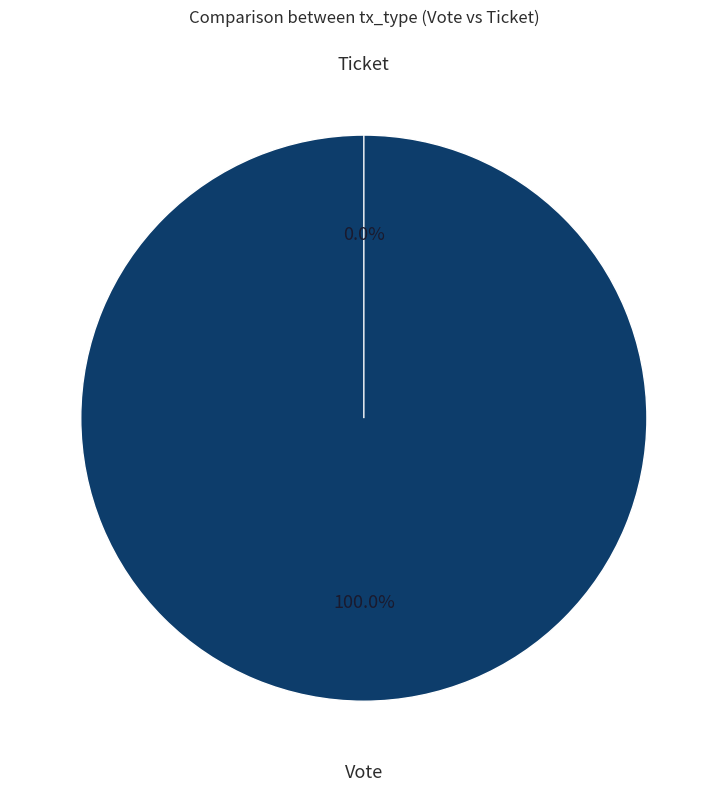

Does Ticket account for over 50% of the chart?

No